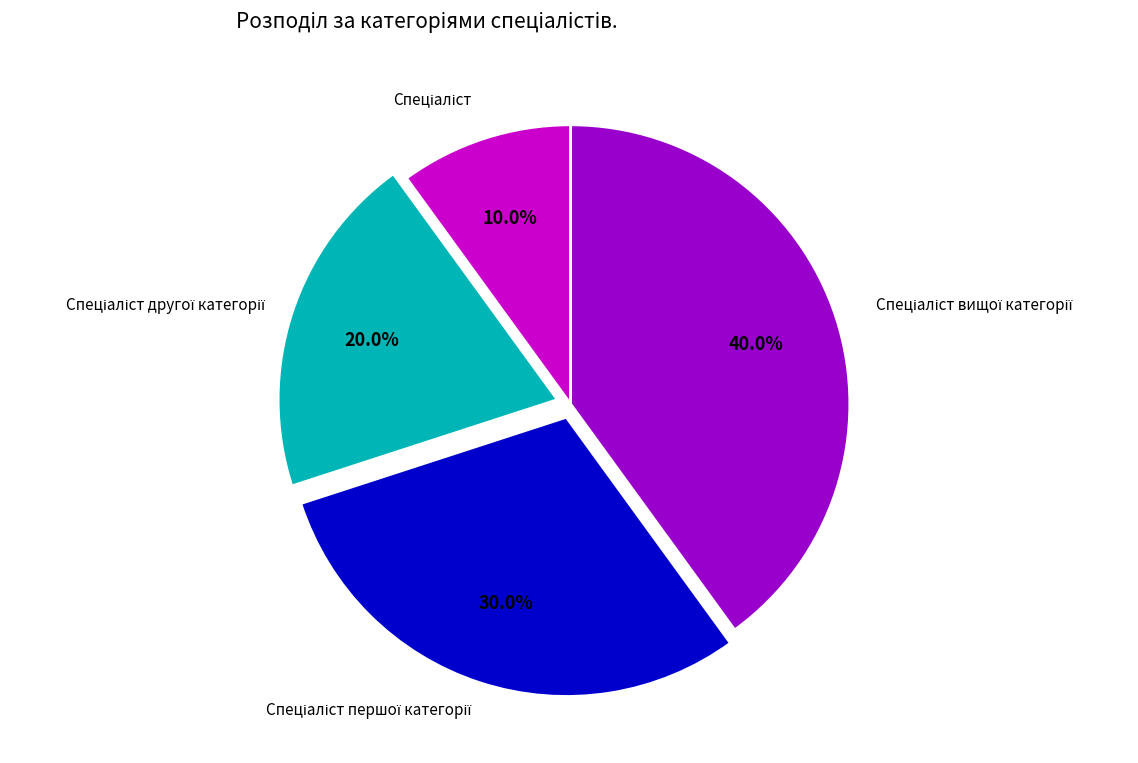

Is there any slice that represents more than half of the pie?

No